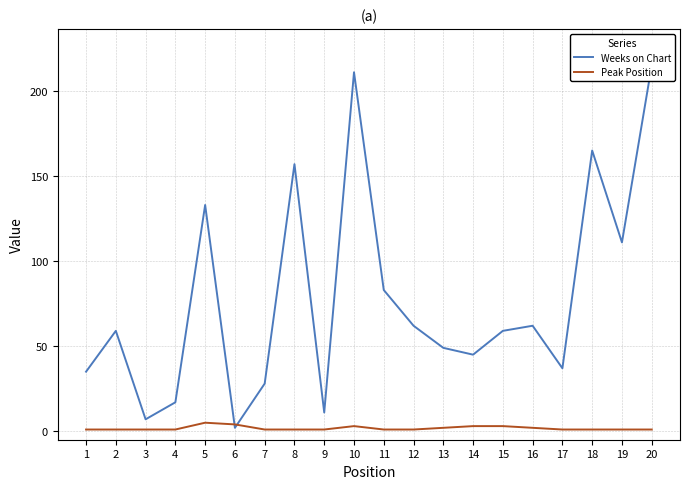

What is the value of the Weeks on Chart point at the 16th from the left?

62